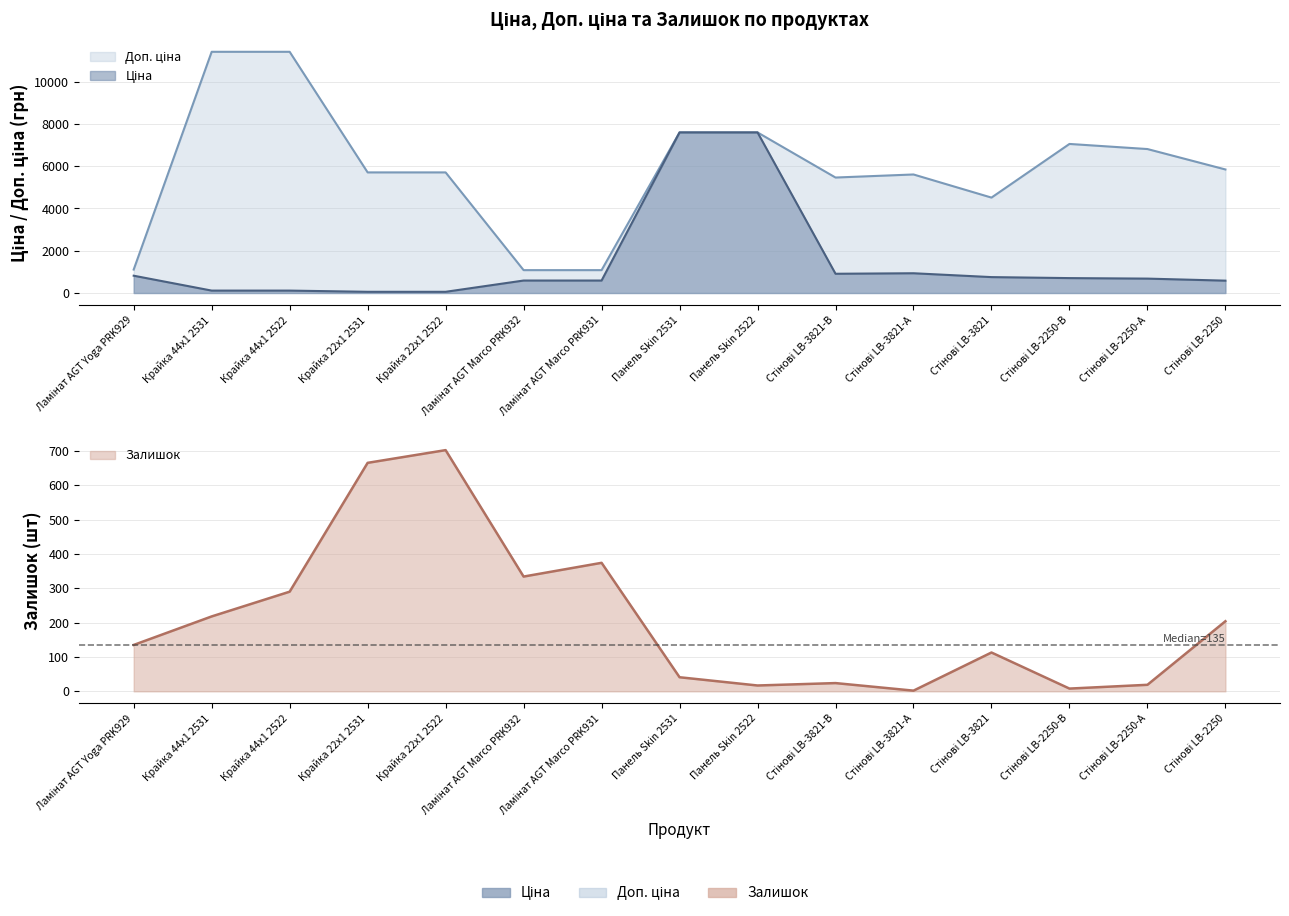

Where is the first local minimum for Залишок?

Ламінат AGT Marco PRK932